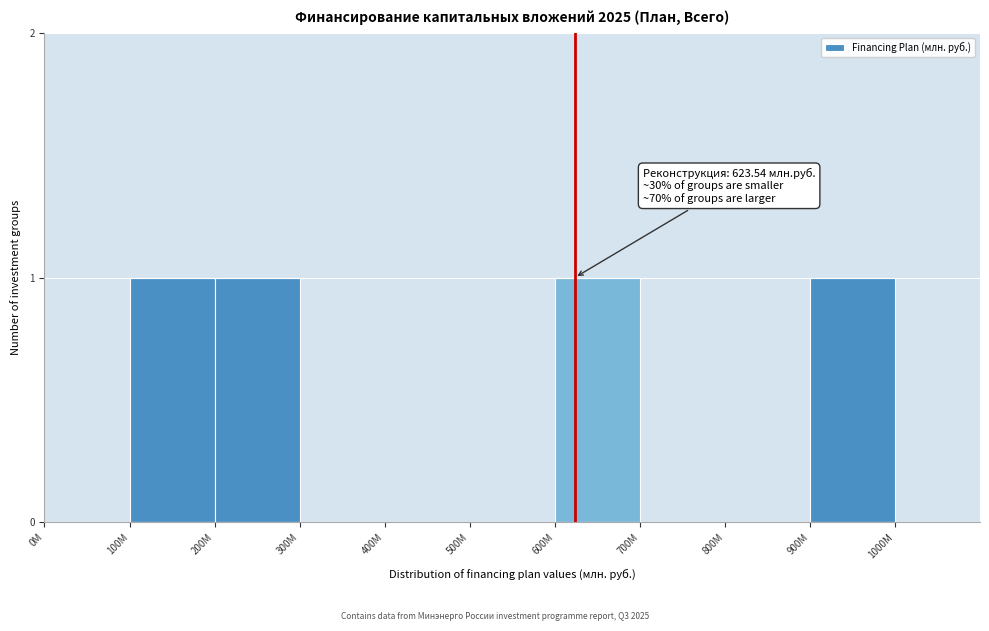

Reading right to left, what are all the values shown in this chart?

1000M=0	900M=1	800M=0	700M=0	600M=1	500M=0	400M=0	300M=0	200M=1	100M=1	0M=0